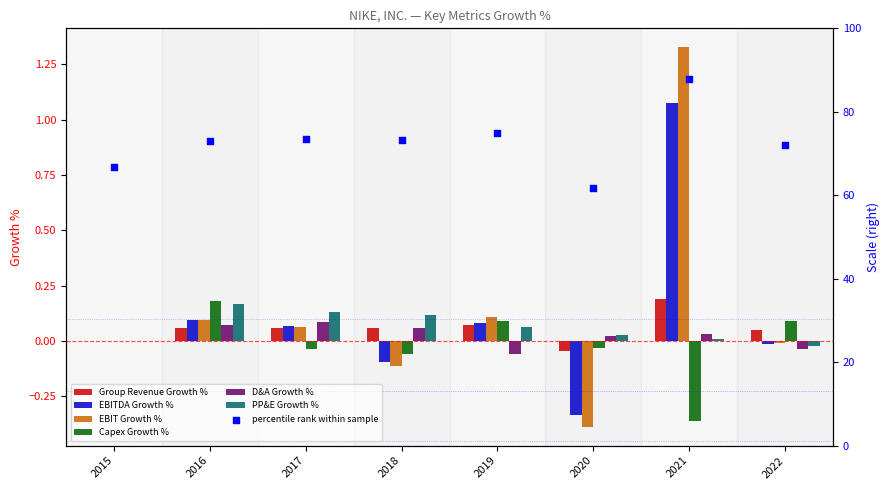

What is the total value across all series at 2019?

0.4